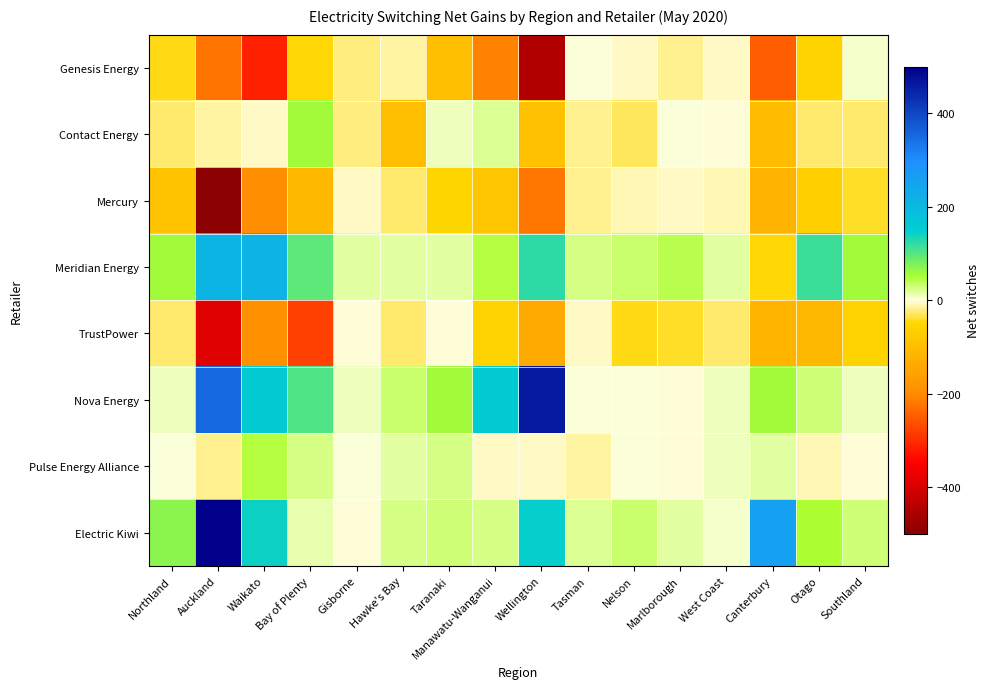

Rank the series at Waikato from highest to lowest value.

Meridian Energy, Nova Energy, Electric Kiwi, Pulse Energy Alliance, Contact Energy, TrustPower, Mercury, Genesis Energy